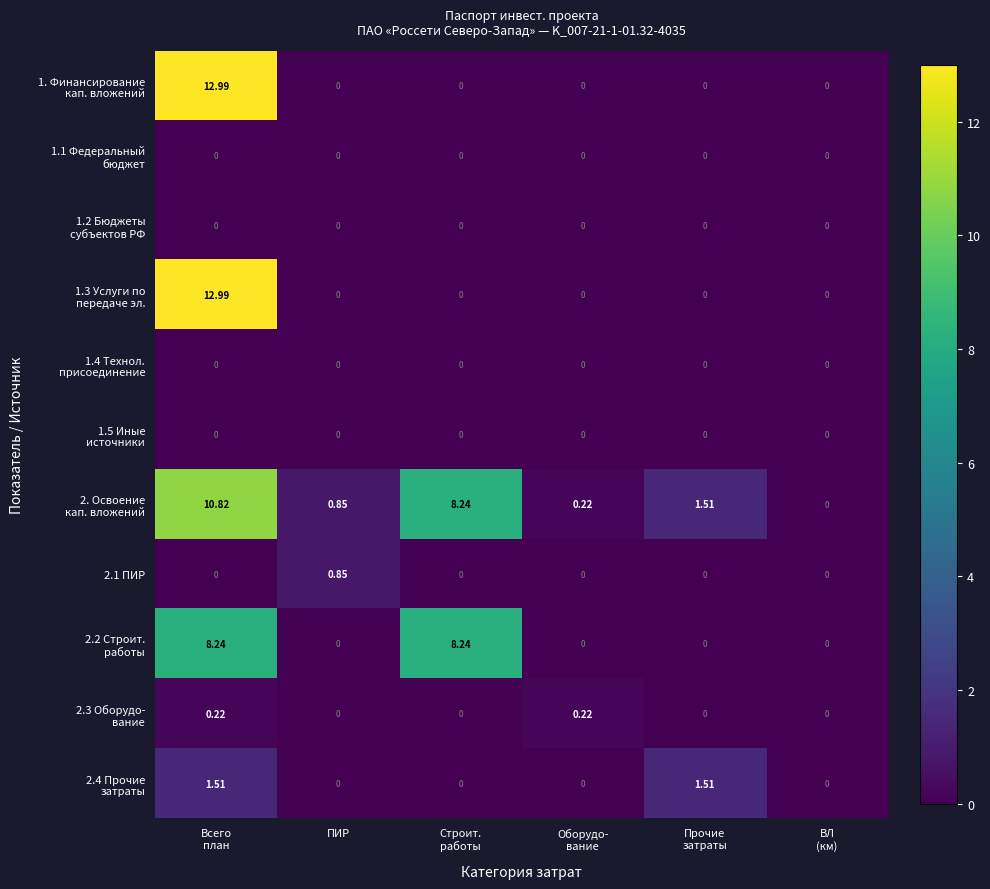

How many data points does each series have?

6